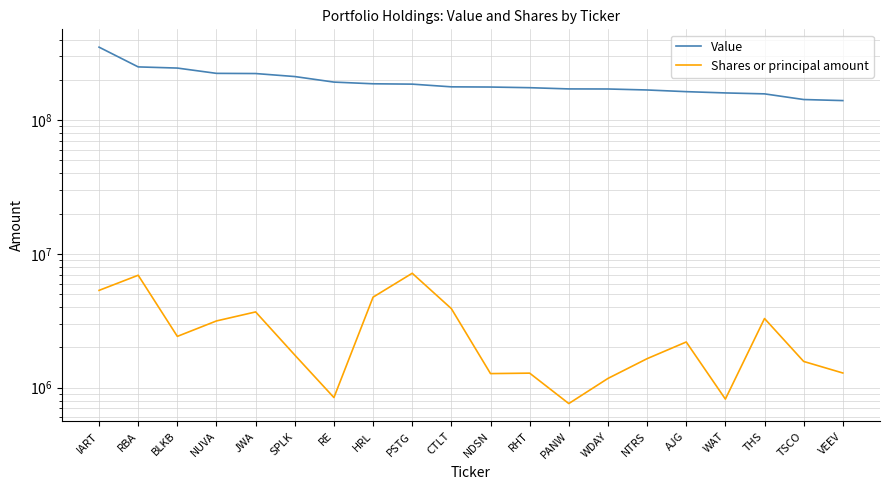

What is the label of the 7th point from the right?

WDAY